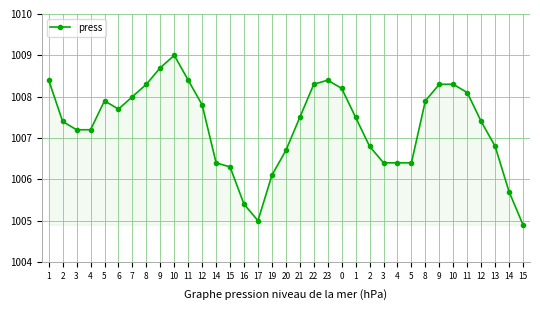

Does the chart have visible grid lines?

Yes